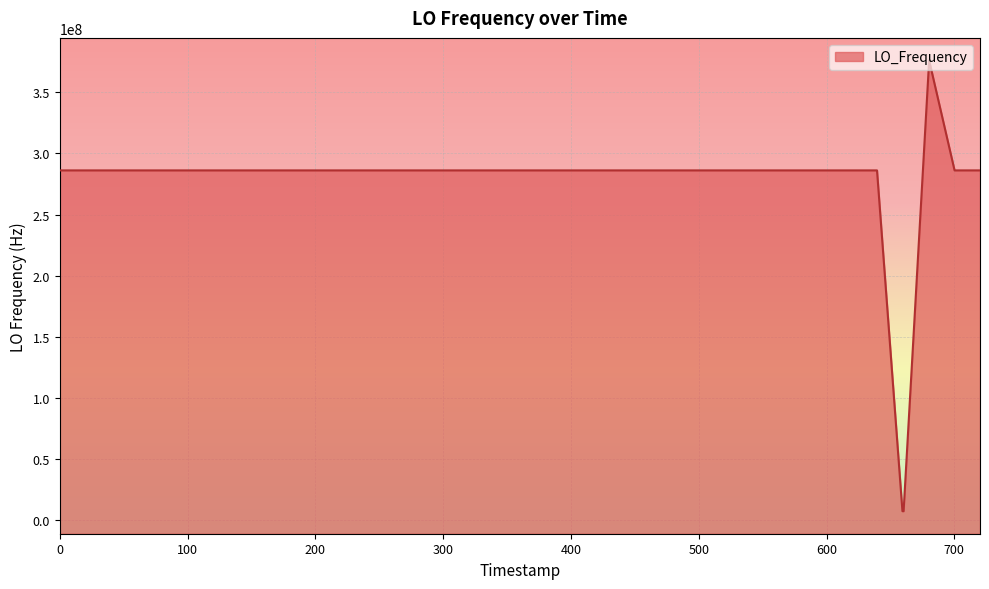

What is the minimum value shown in the chart?

7609732.1